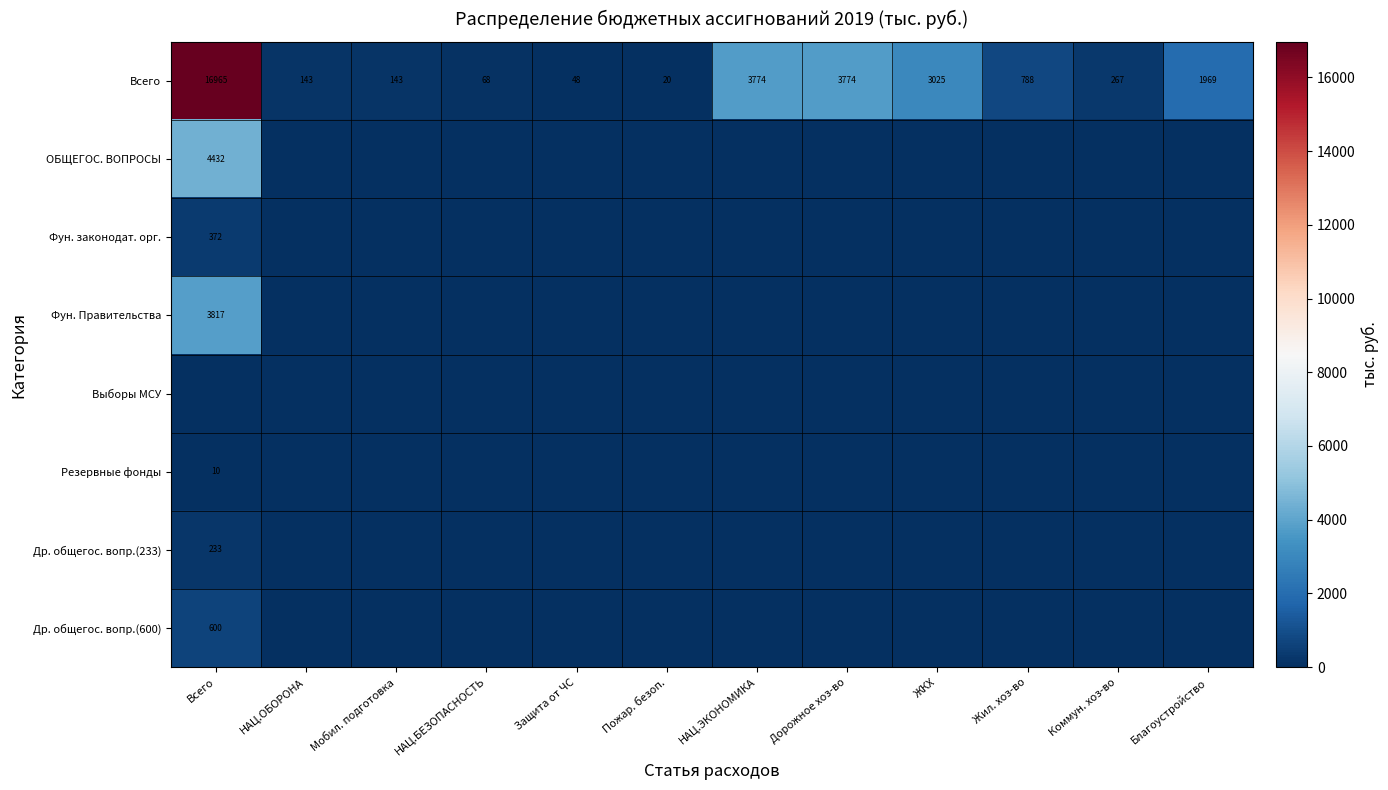

What is the average value of the Всего series?

2582